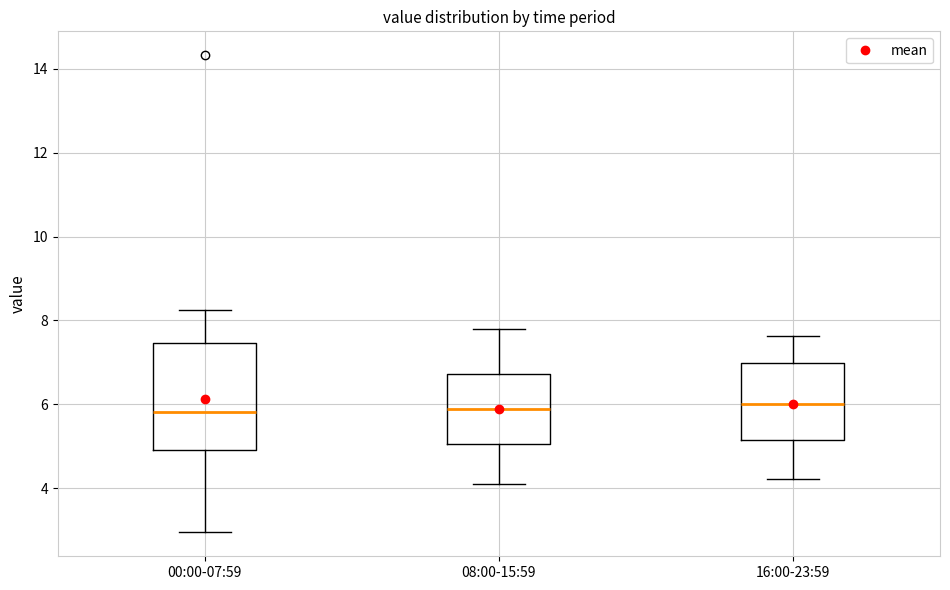

Where is the upper edge of the box for 08:00-15:59 on the y-axis? The values are not printed on the chart, so give them approximately, as read against the axis.

6.8